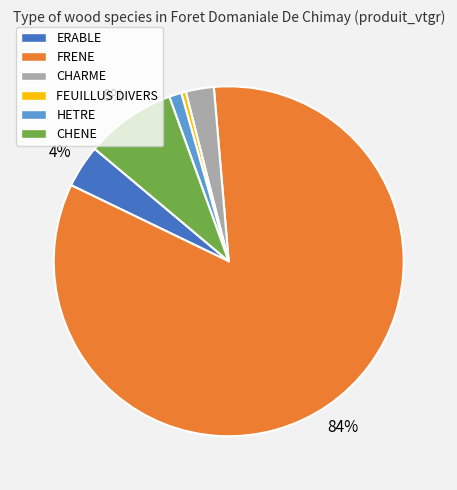

Does FEUILLUS DIVERS account for over 50% of the chart?

No